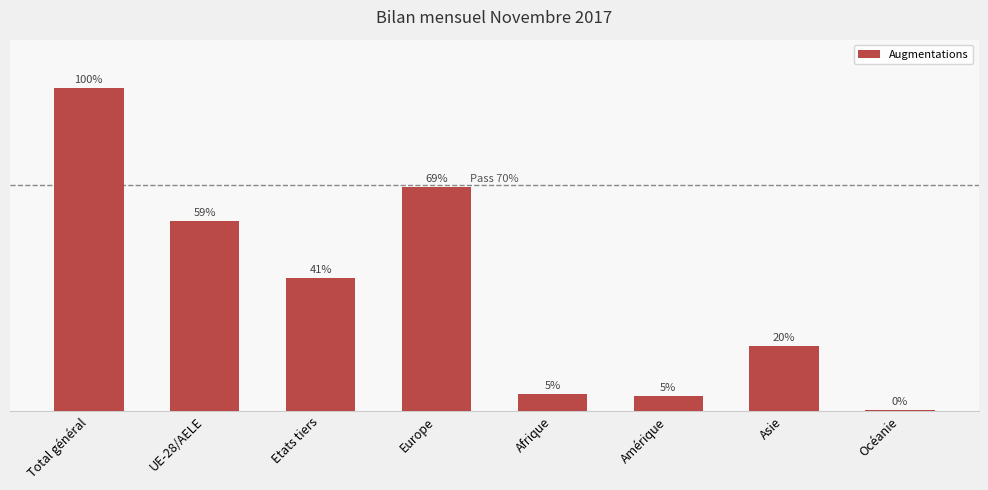

Where is the data nearest to the value 2918?

UE-28/AELE